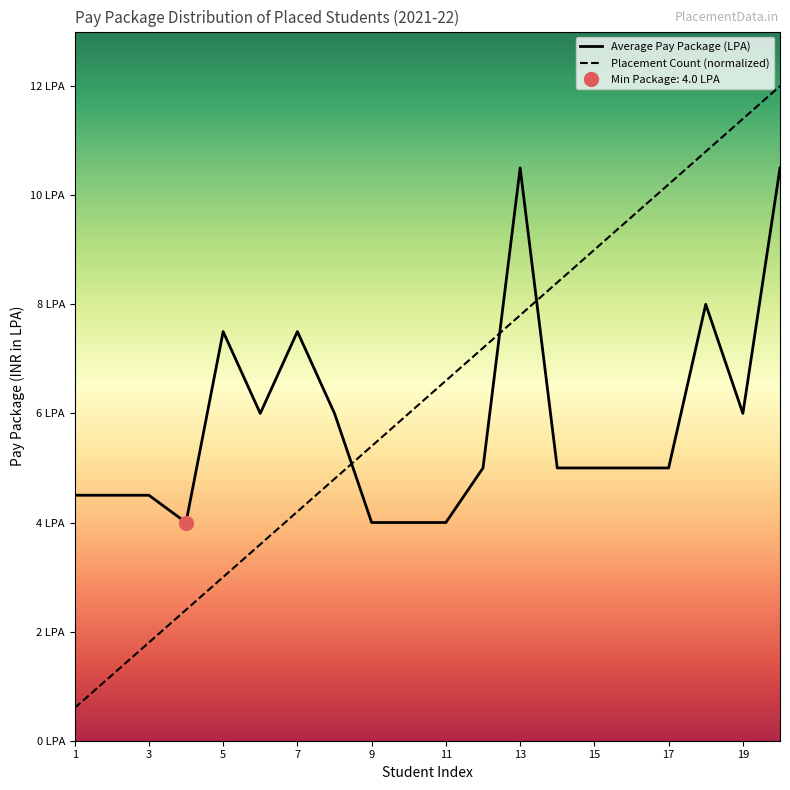

List the series in order of their peak value, highest first.

Placement Count, Average Pay Package (LPA)